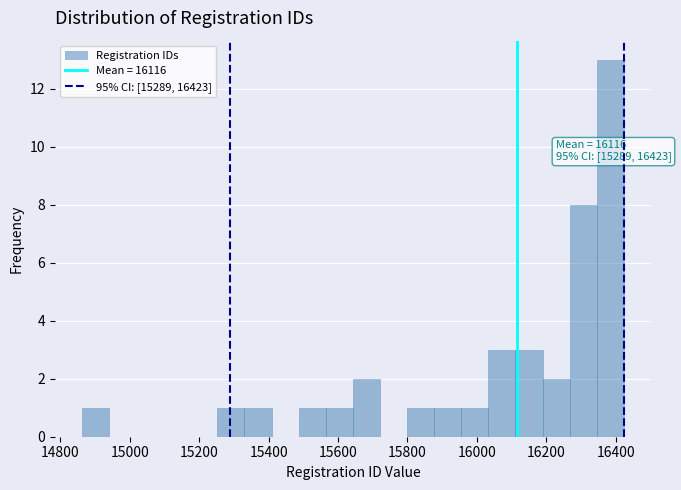

Read against the x-axis, roughly where is the centre of the tallest bar?

16380